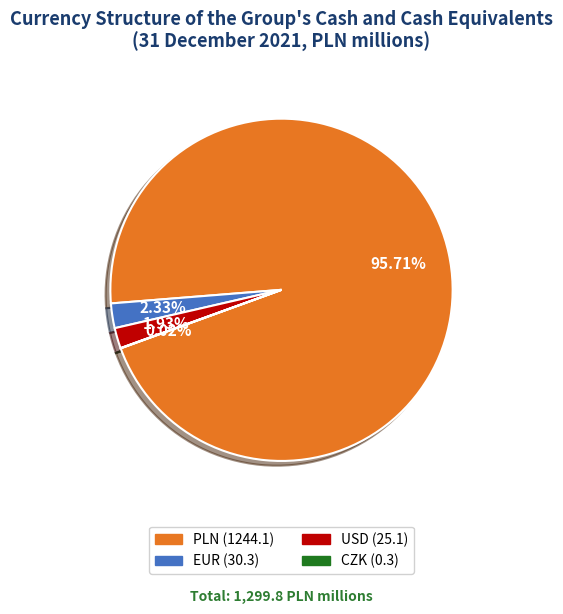

Which slice is the largest?

PLN